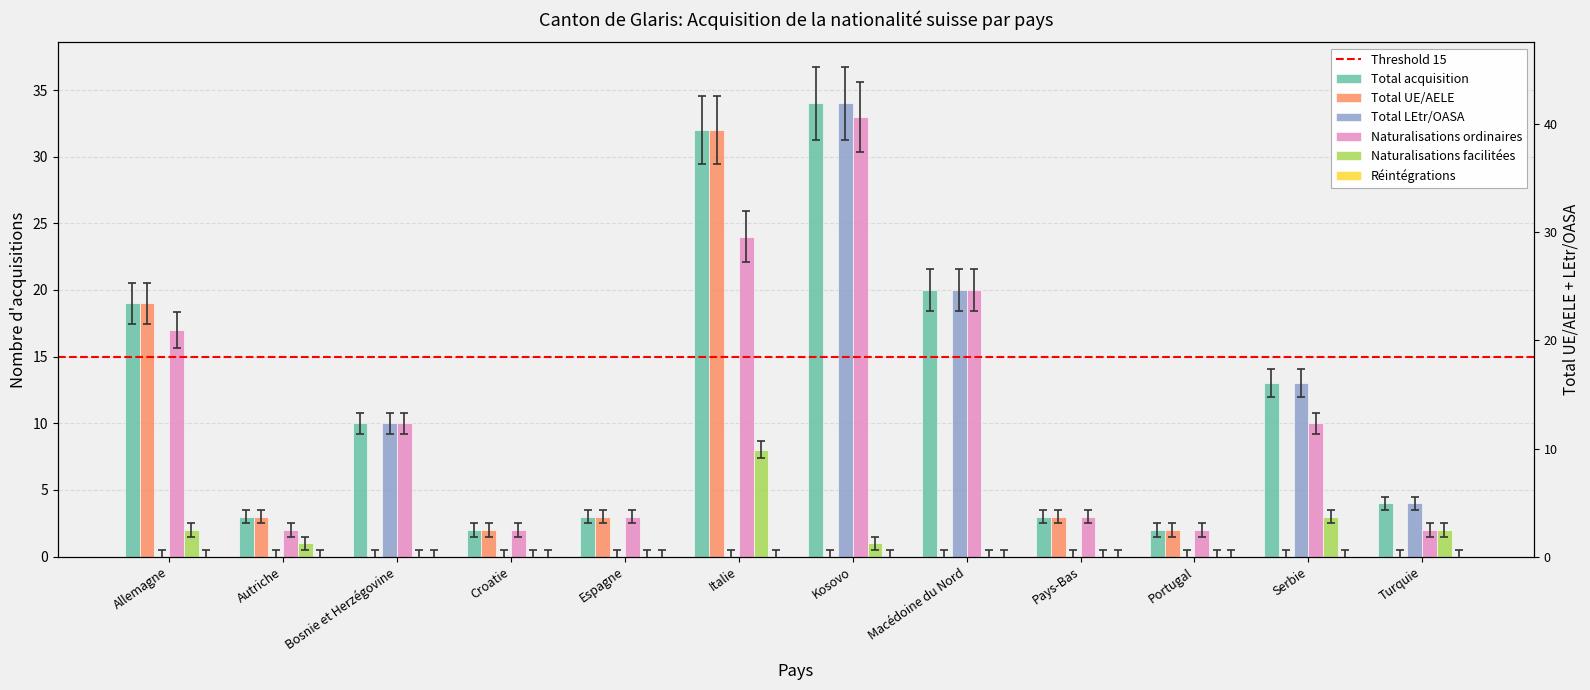

True or false: Total LEtr/OASA has a value of 19 at Serbie.

False